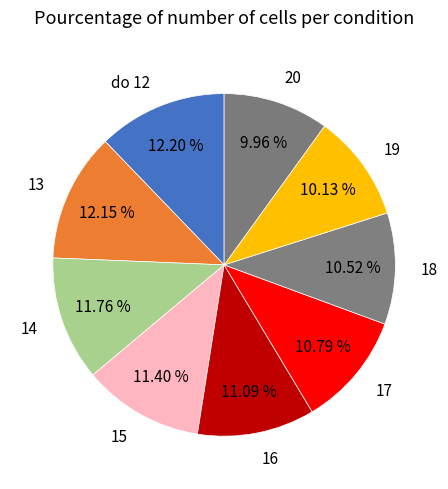

Combined, do 14 and do 12 account for over 50%?

No